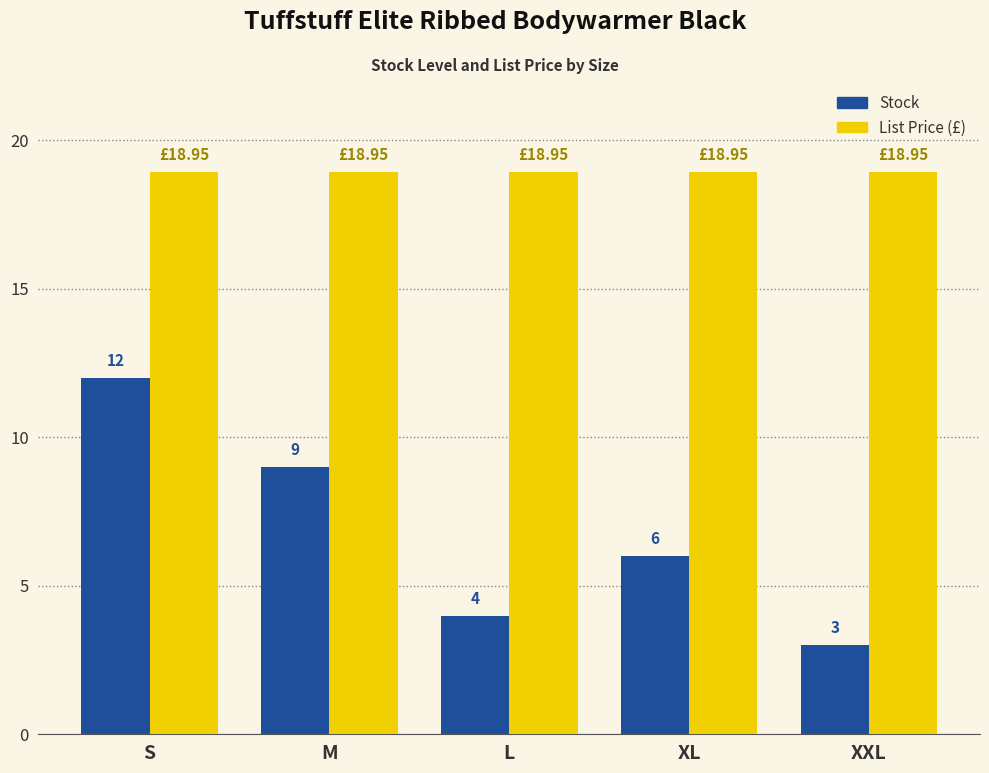

At which category is the sum across all series the highest?

S